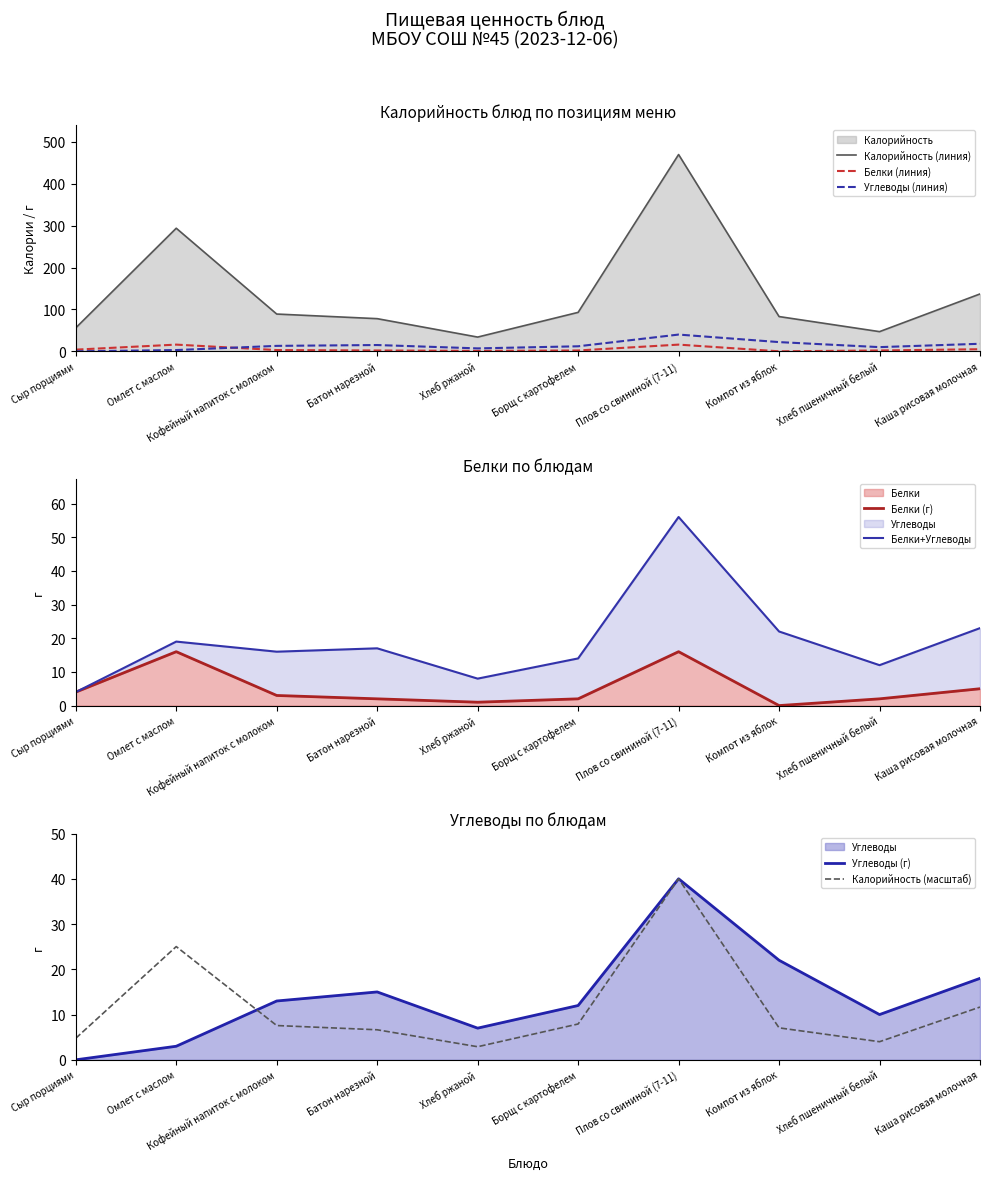

Where does the Углеводы series first go above 13?

Батон нарезной